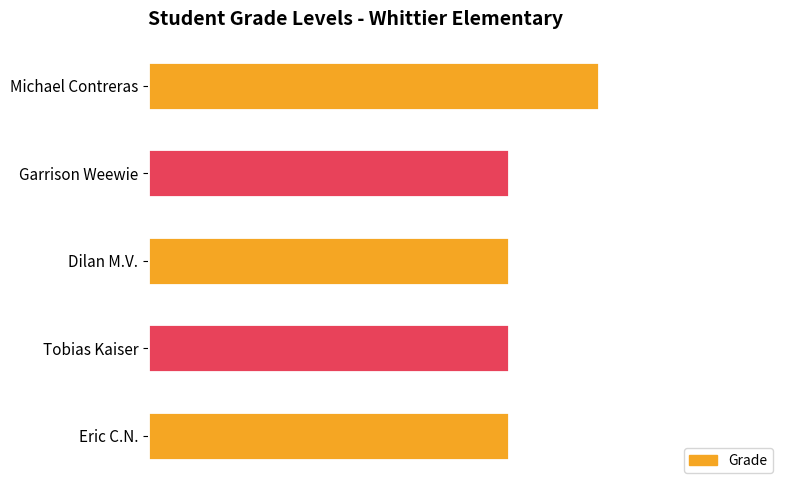

Are the bars horizontal?

Yes